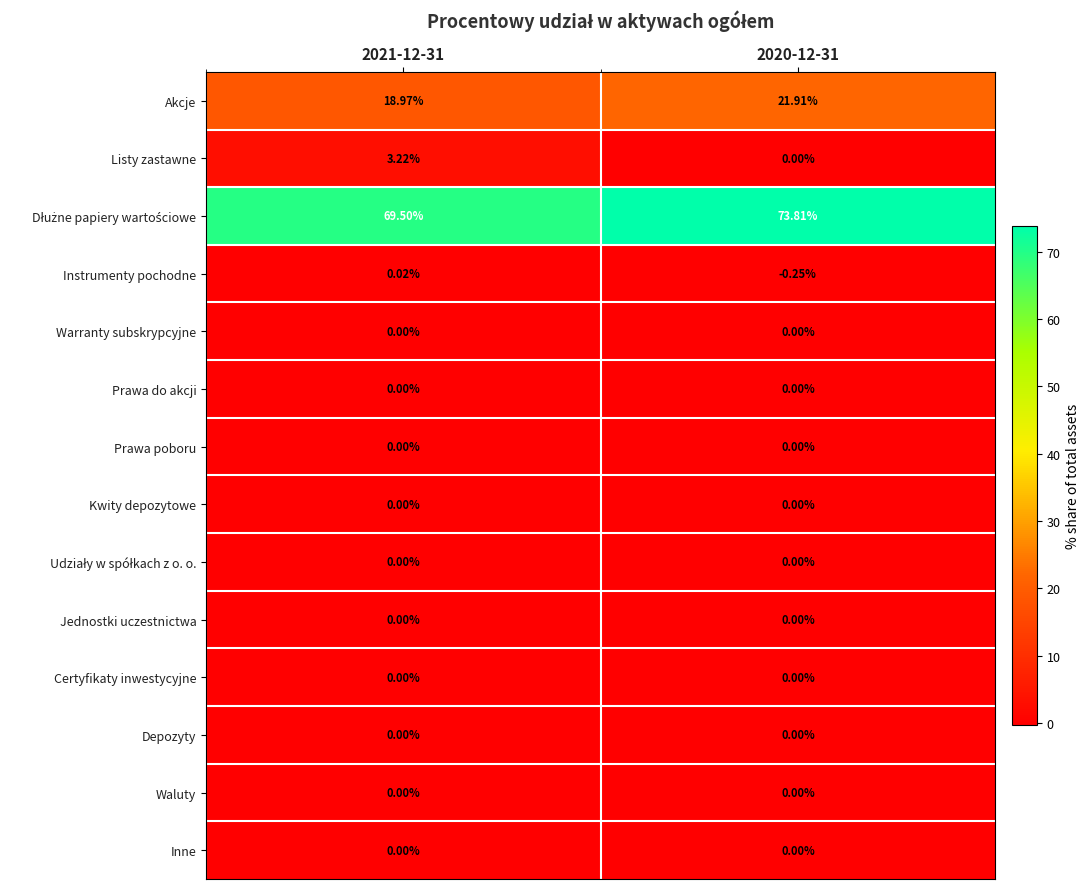

How many distinct data groups are displayed?

14